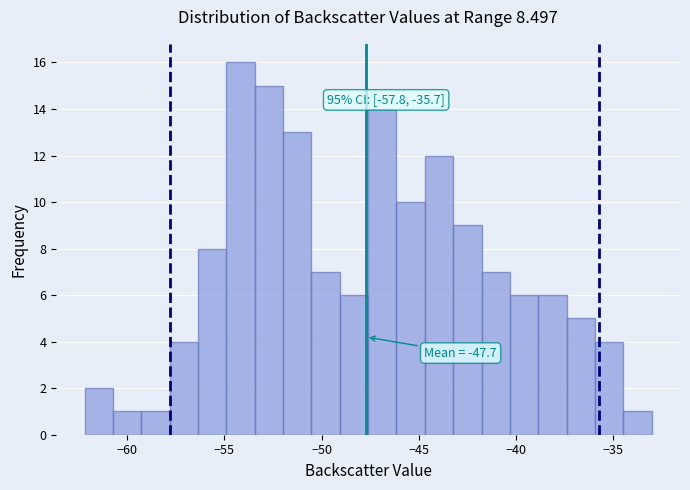

Read against the x-axis, roughly where is the centre of the tallest bar?

-54.0